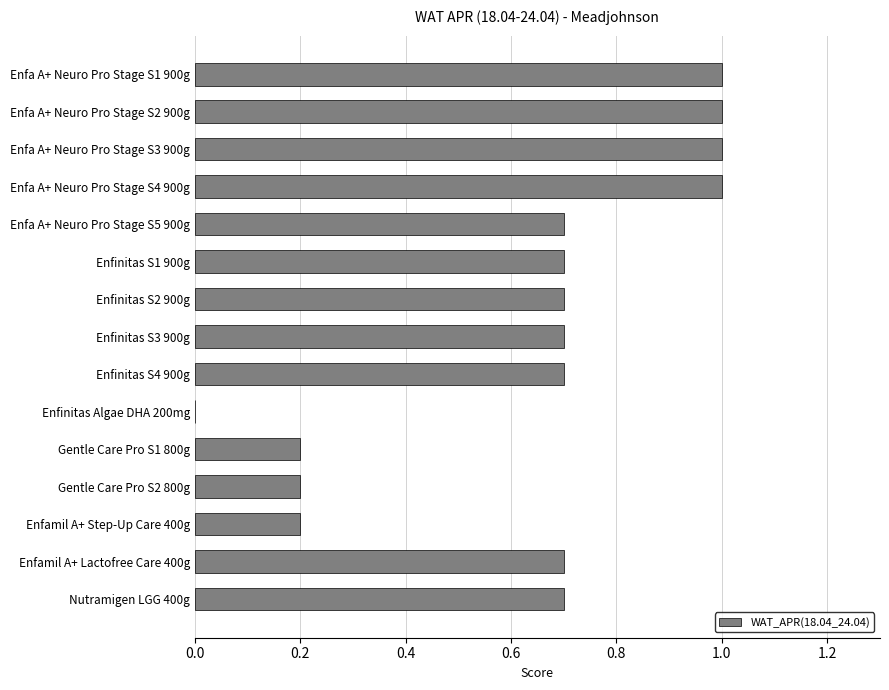

What is the sum of the values at Gentle Care Pro S2 800g and Enfinitas S2 900g?

0.9